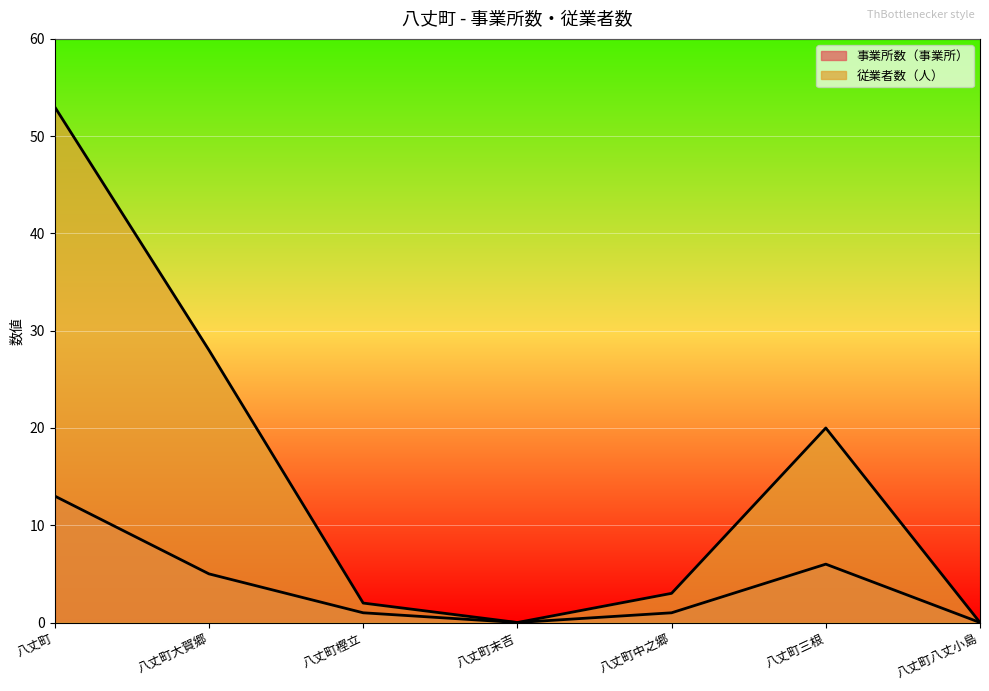

Which has a higher value, 八丈町末吉 or 八丈町樫立?

八丈町樫立